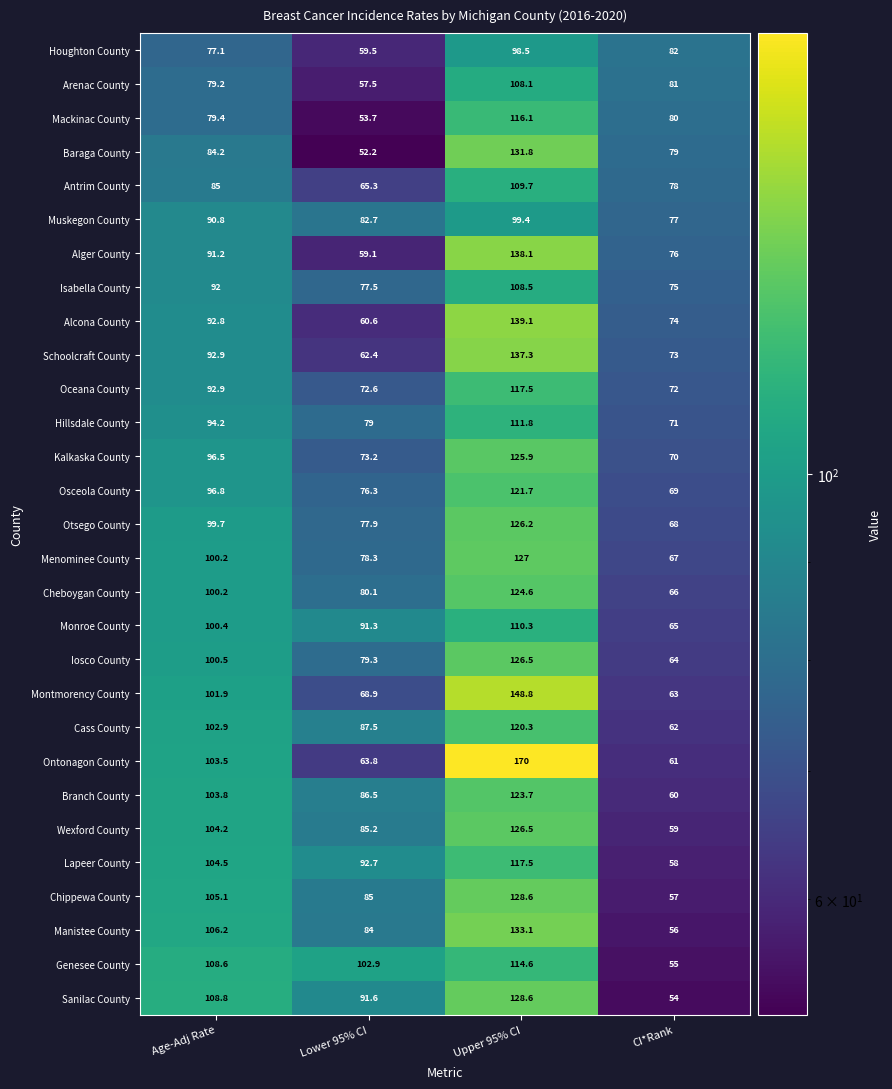

What is the maximum value for Cheboygan County?

124.6